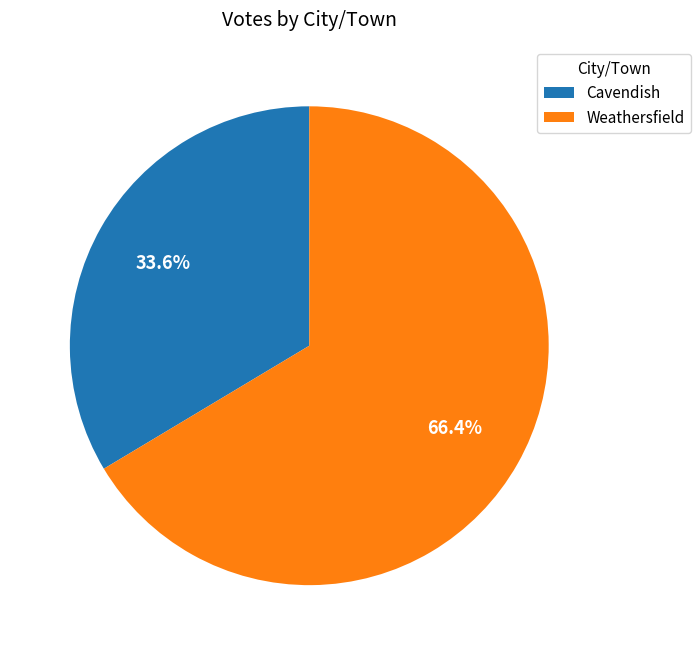

What is the majority slice?

Weathersfield